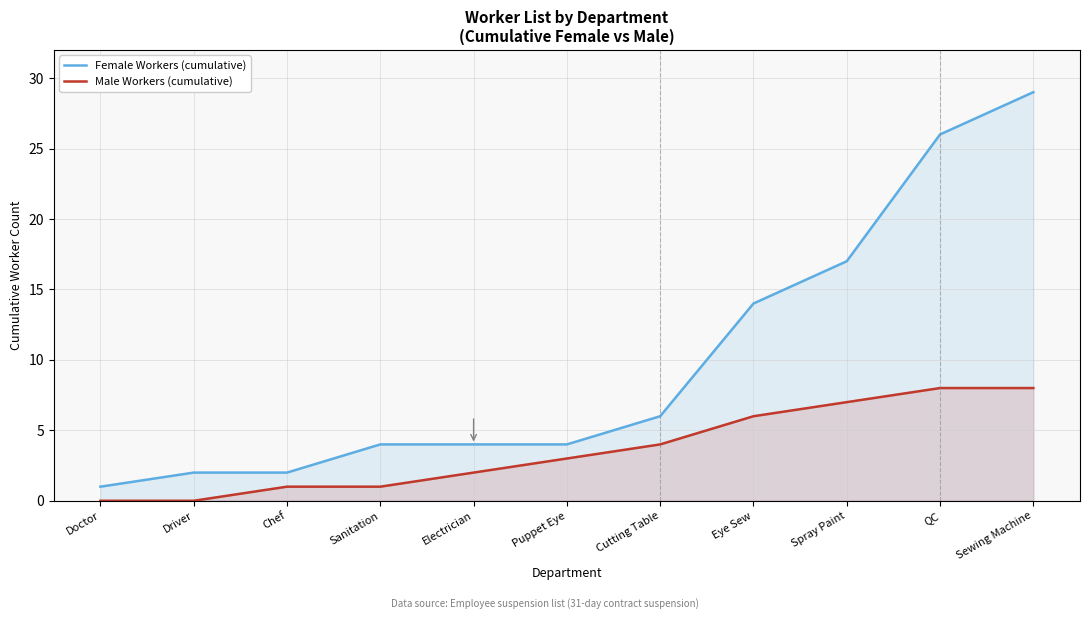

At which label does Female Workers (cumulative) reach its minimum?

Doctor